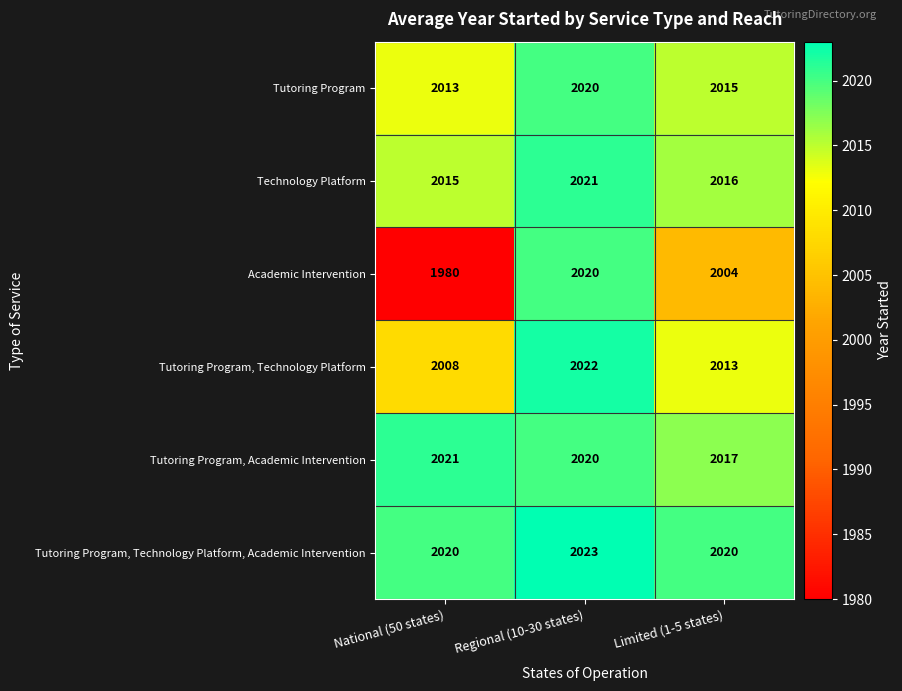

What value does the Tutoring Program series have at National (50 states)?

2013